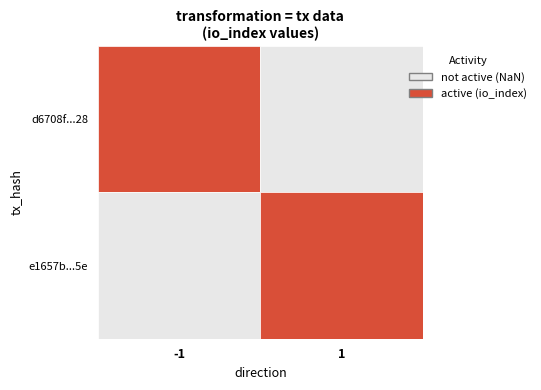

Reading left to right, transcribe all the data shown in this chart.

d6708f797ae8916e54a7f5a3b2f75ced44b3d28: -1	1
e1657b3abbb5651b71e21a97a8bcdfa19a70e5e: 1	2